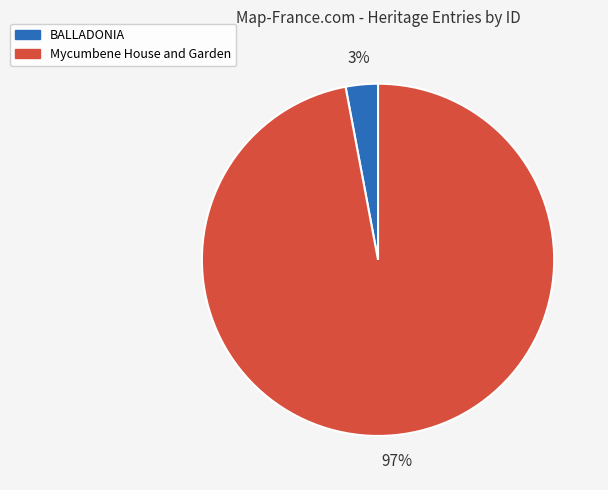

How many segments does this pie chart have?

2